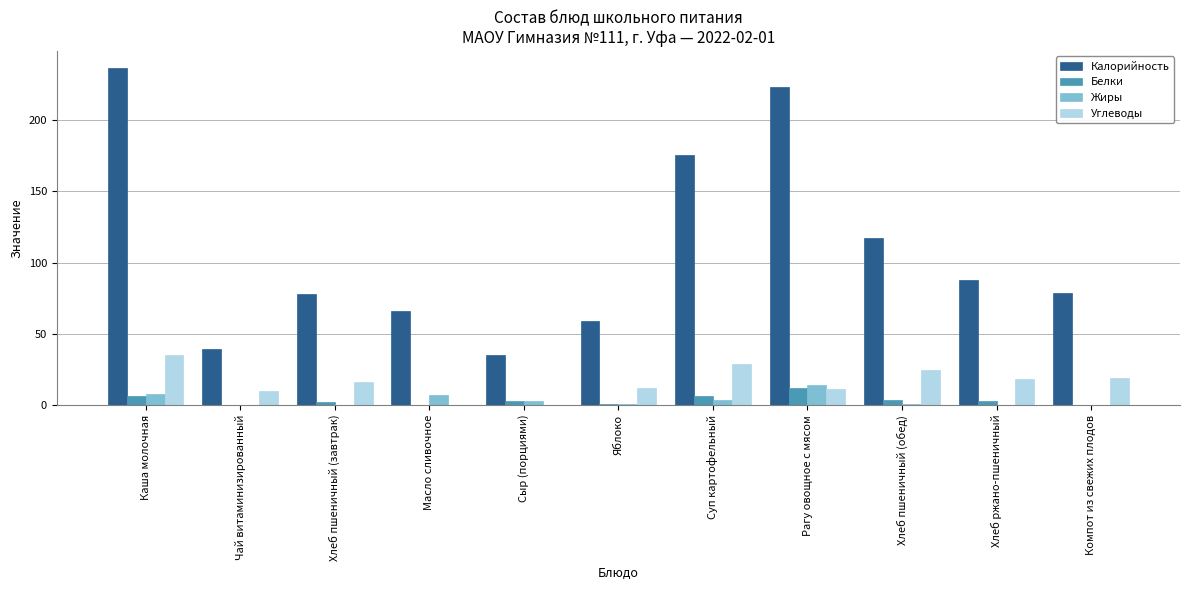

Which series changed the most between Масло сливочное and Суп картофельный?

Калорийность